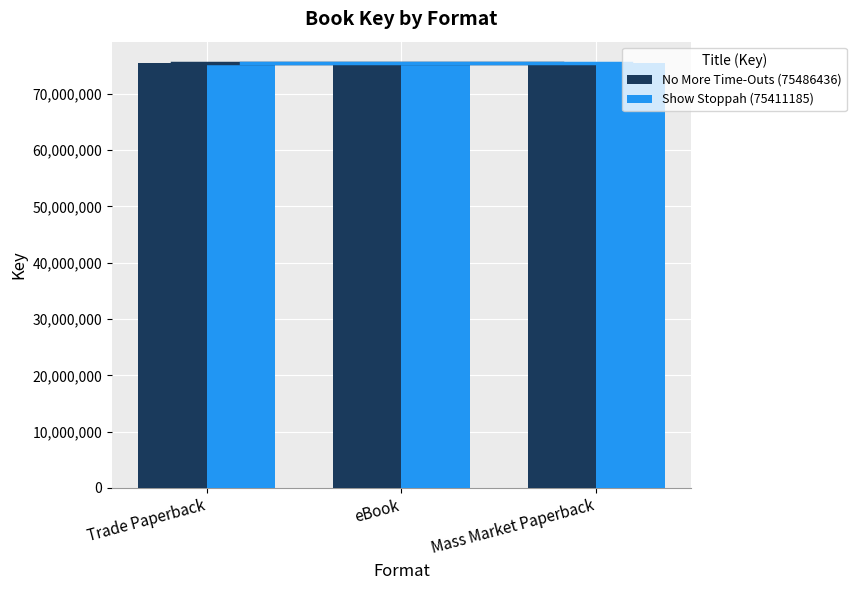

What is the value of the Show Stoppah (75411185) bar at the 2nd from the left?

75411185